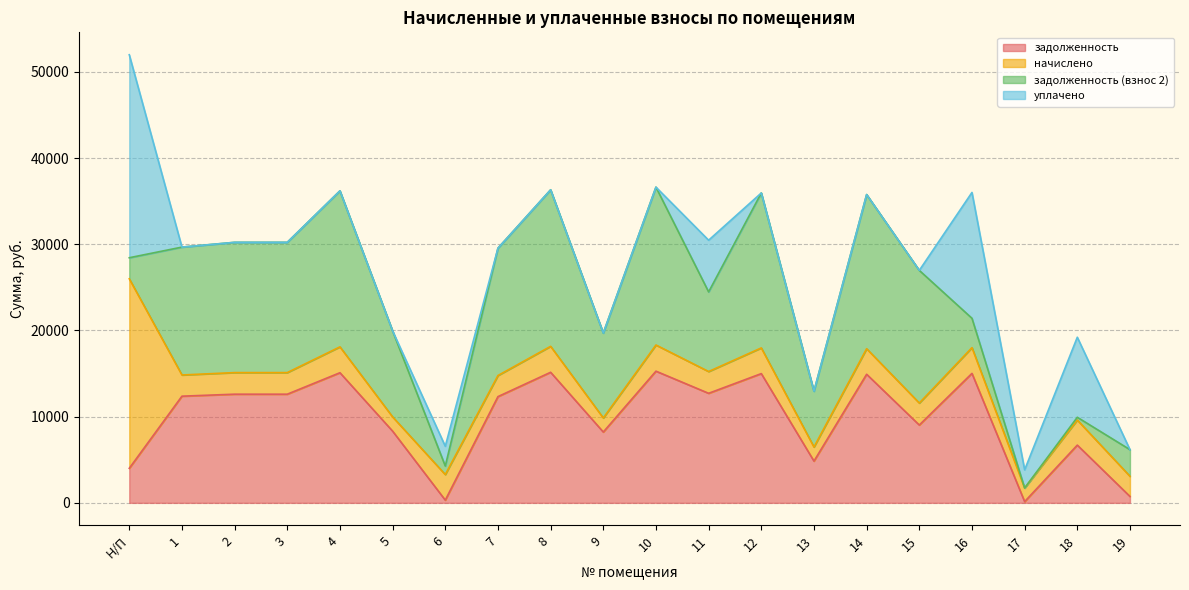

At how many categories does at least one series exceed 903?

20